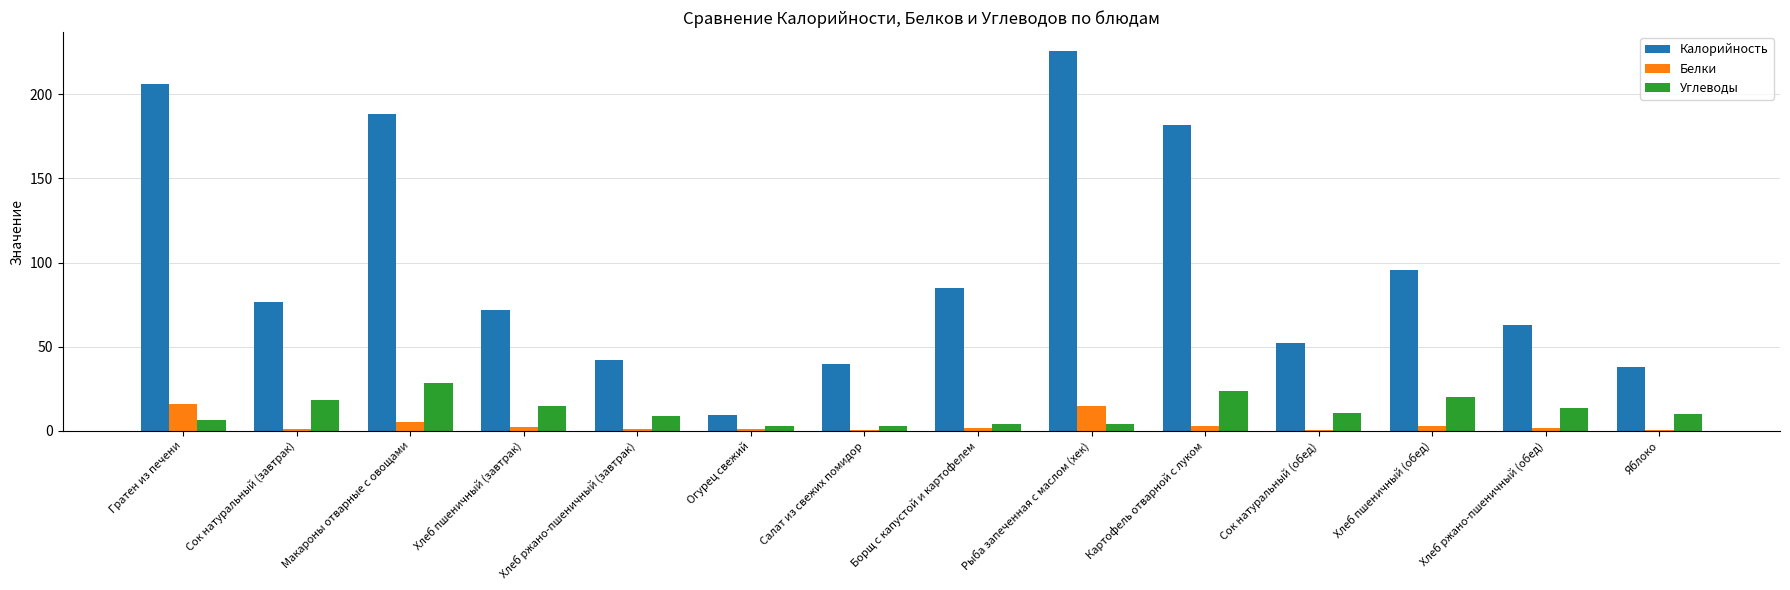

The value of Углеводы at Картофель отварной с луком is 34.8. True or false?

False